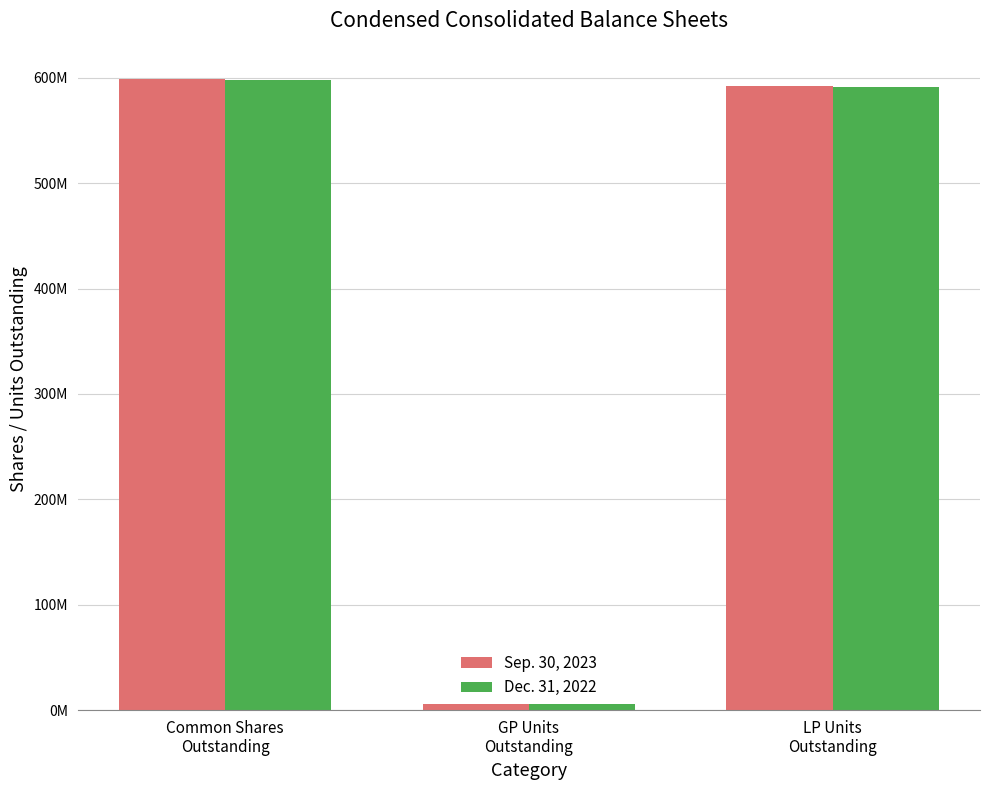

Reading left to right, extract all data points from this chart.

Sep. 30, 2023: Common Shares
Outstanding=598444000	GP Units
Outstanding=5986000	LP Units
Outstanding=592458000
Dec. 31, 2022: Common Shares
Outstanding=597476000	GP Units
Outstanding=5976000	LP Units
Outstanding=591500000